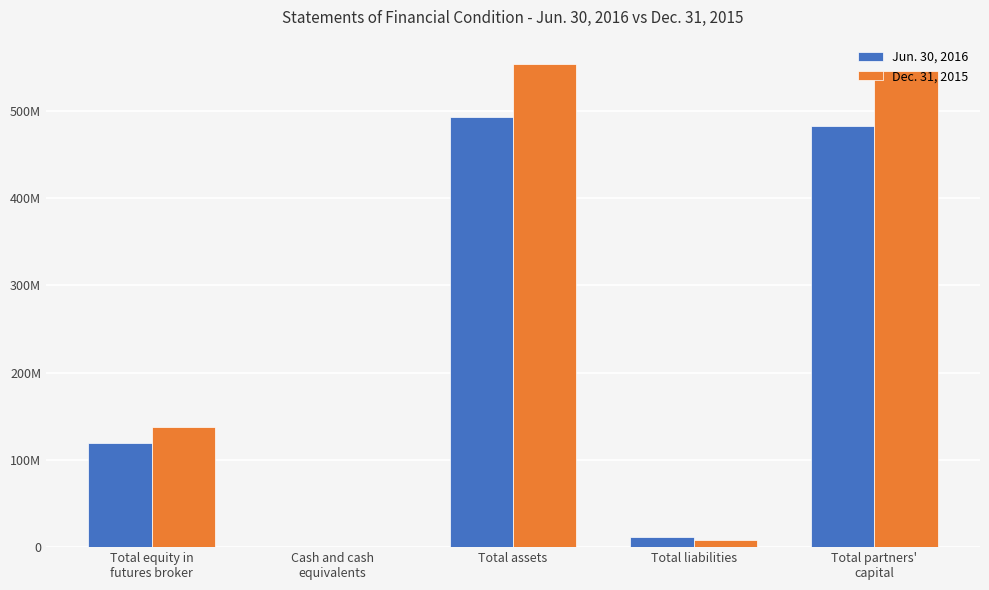

What is the greatest value displayed?

553875159